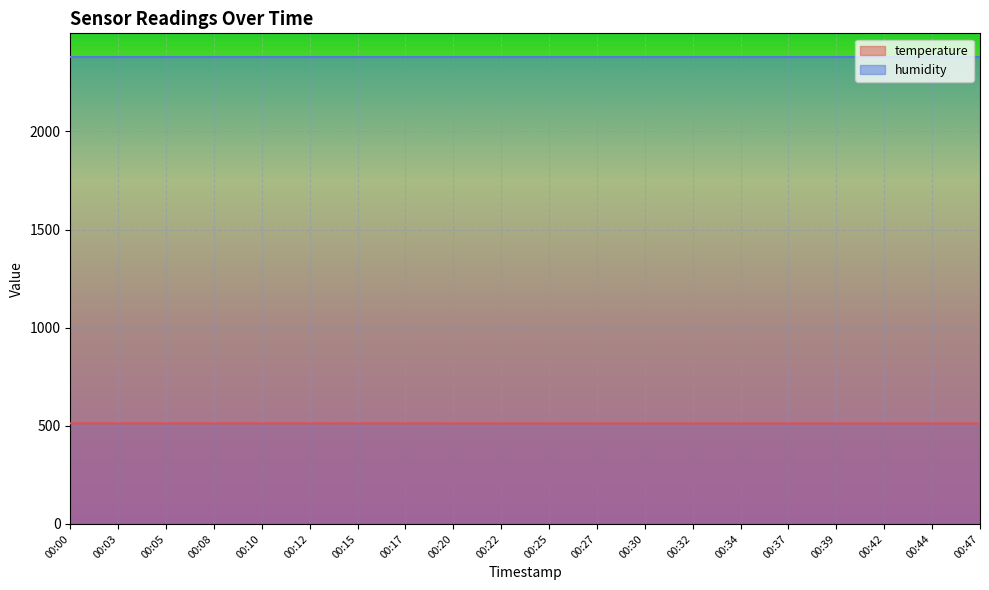

Where is the first local maximum?

00:27